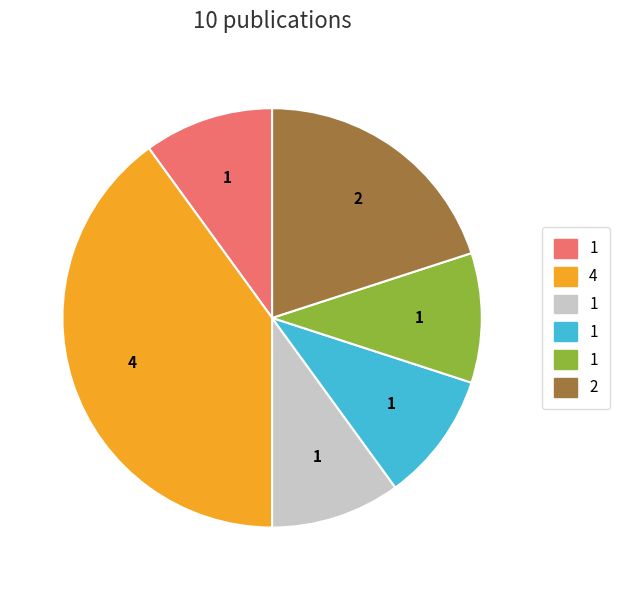

Is there a majority slice in this chart?

No